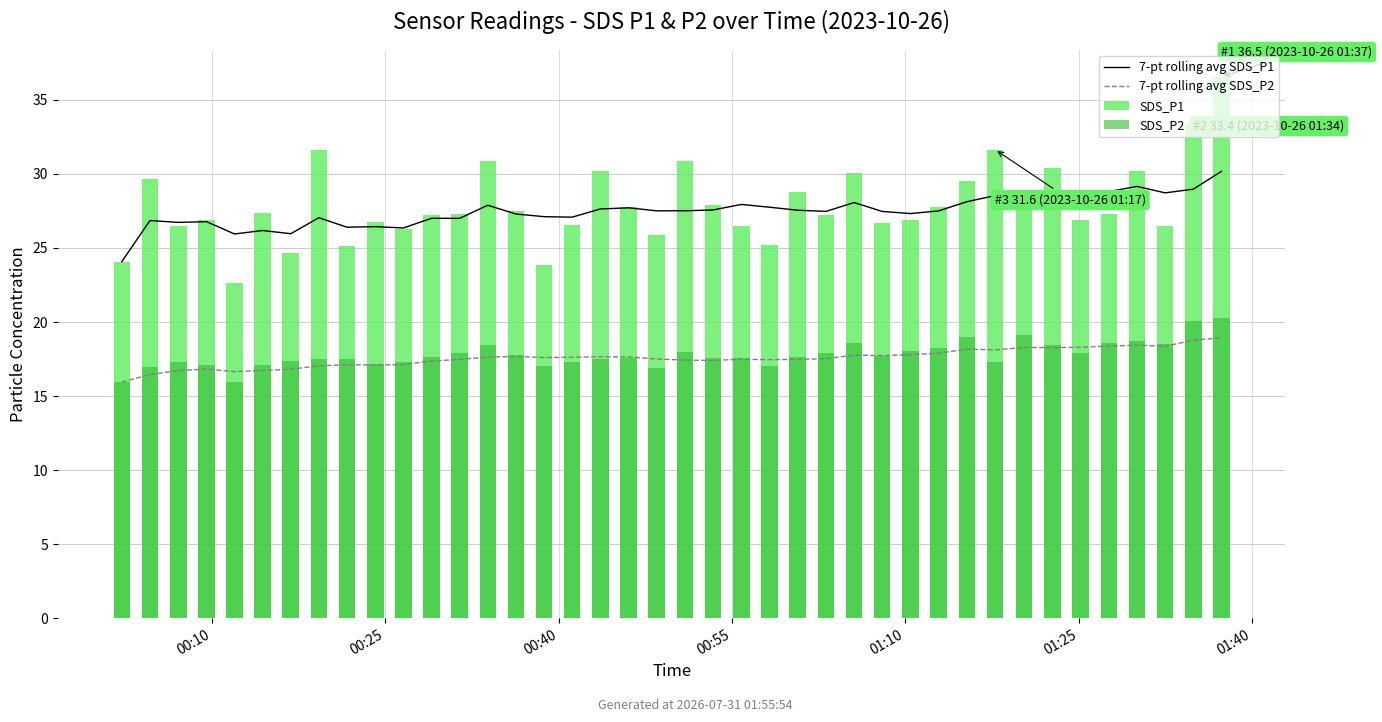

Between 00:10 and 27, which is larger?

27